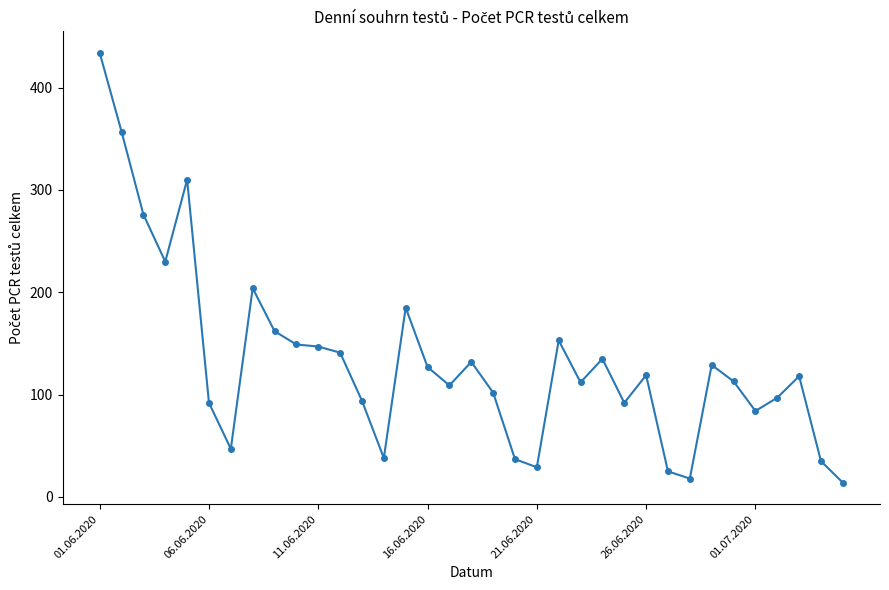

Does the chart have visible grid lines?

No